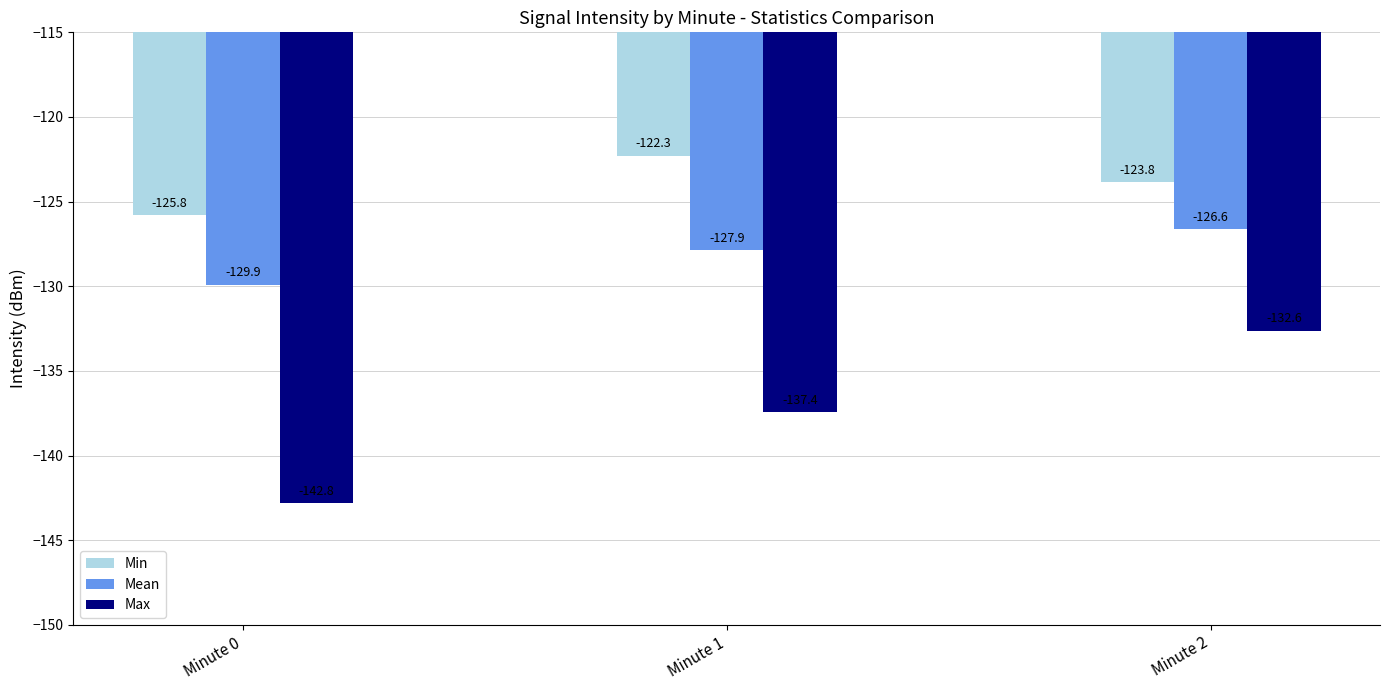

Which series has the largest total across all categories?

Min